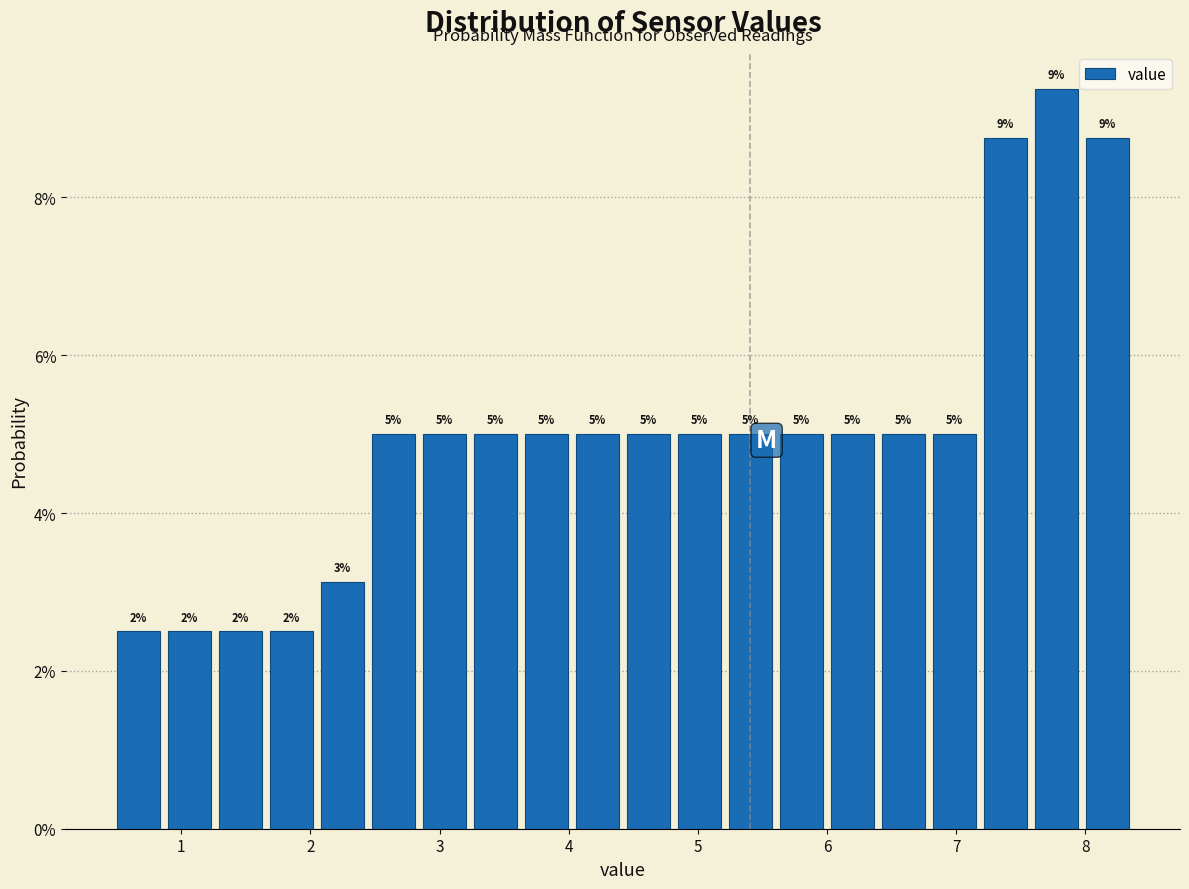

Around what value on the x-axis is the tallest bar? Give the approximate position of its centre, as read against the axis.

7.8